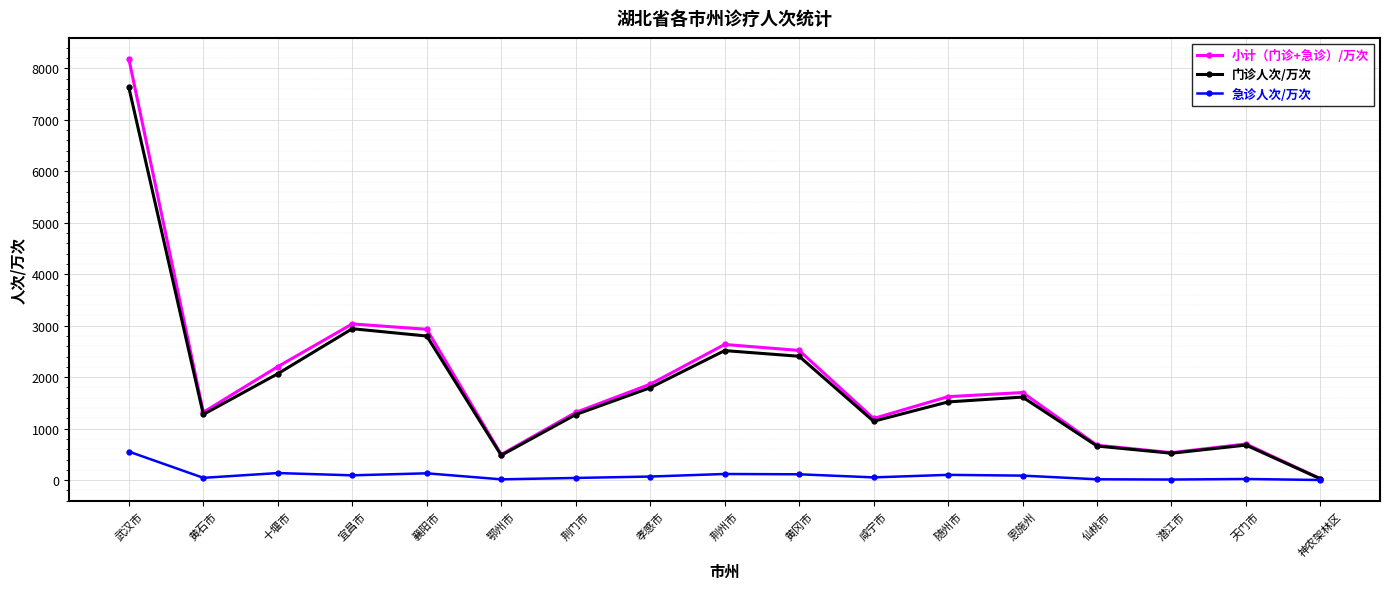

Does the chart have visible grid lines?

Yes